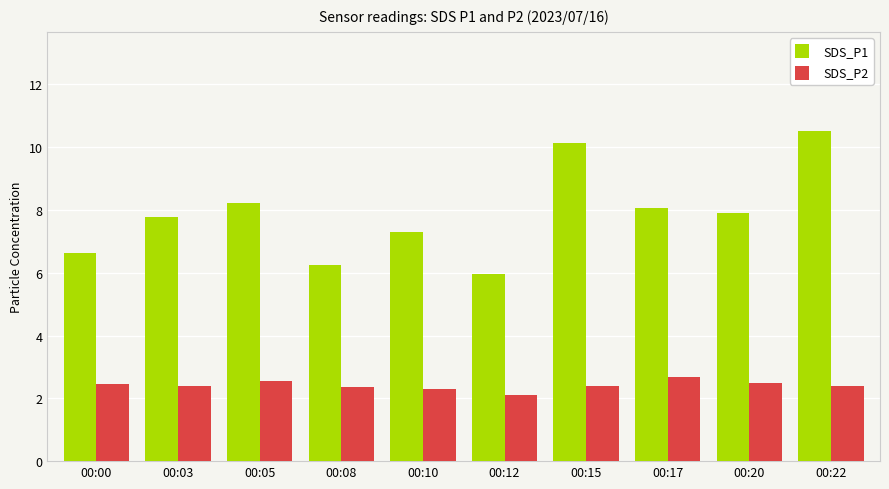

What is the average value of the SDS_P2 series?

2.4